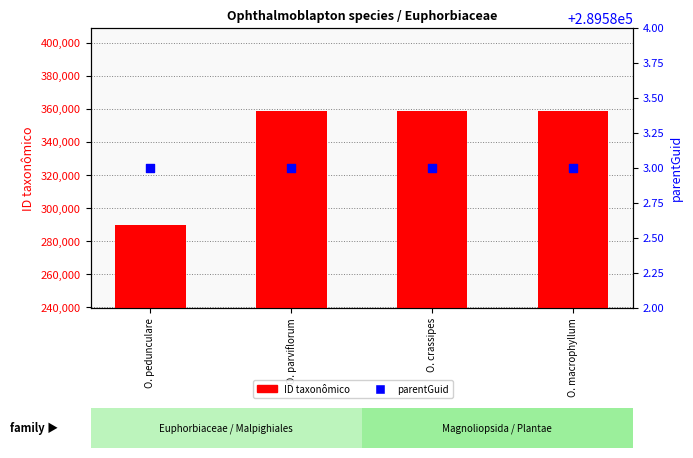

Is the value of ID taxonômico at O. pedunculare greater than the value of parentGuid at O. macrophyllum?

Yes